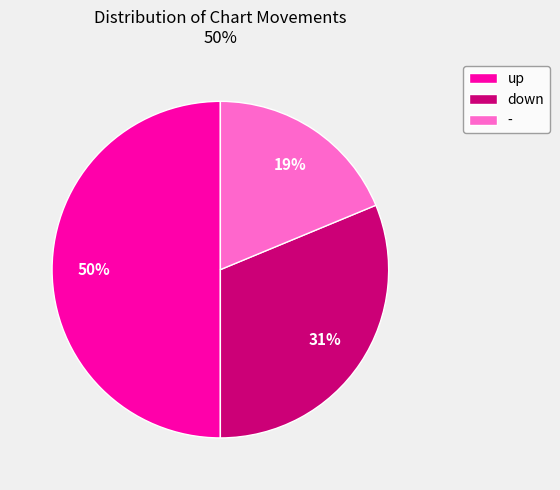

Count the number of slices in the pie.

3